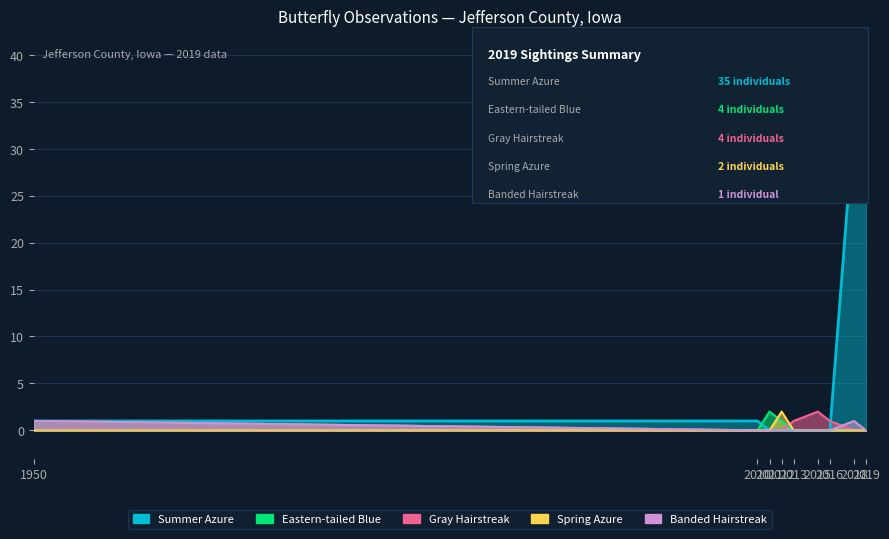

At how many categories does at least one series exceed 4?

2